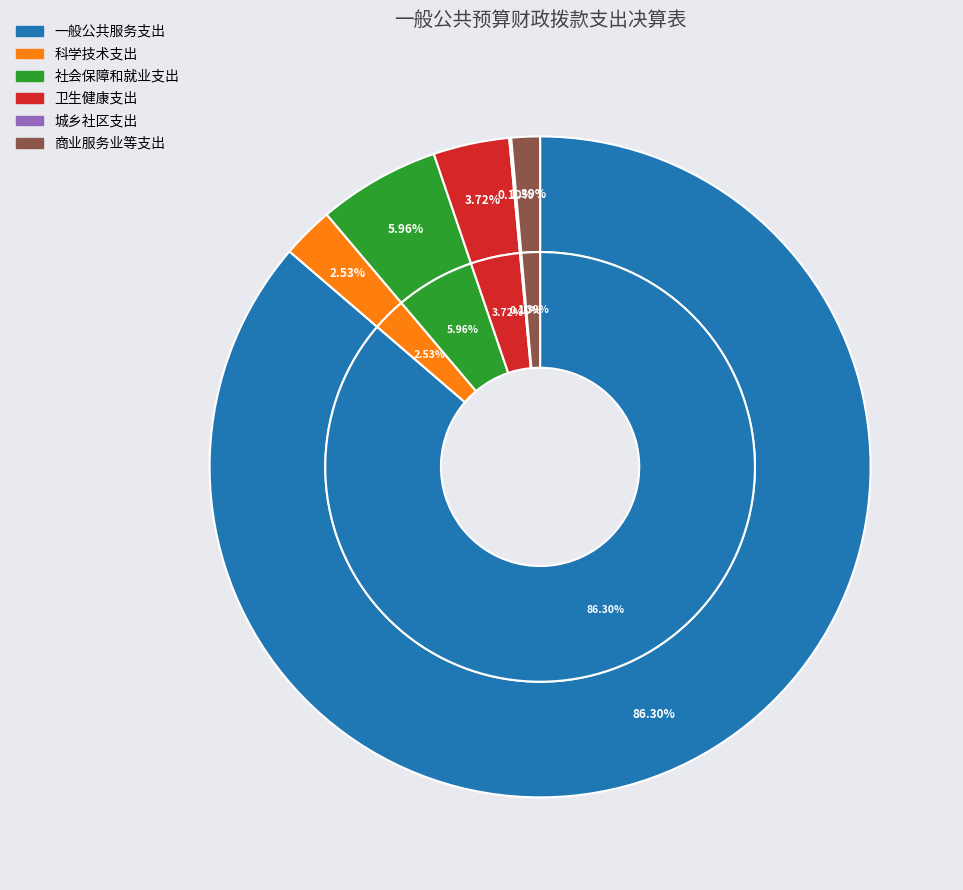

How many slices are in this pie chart?

6